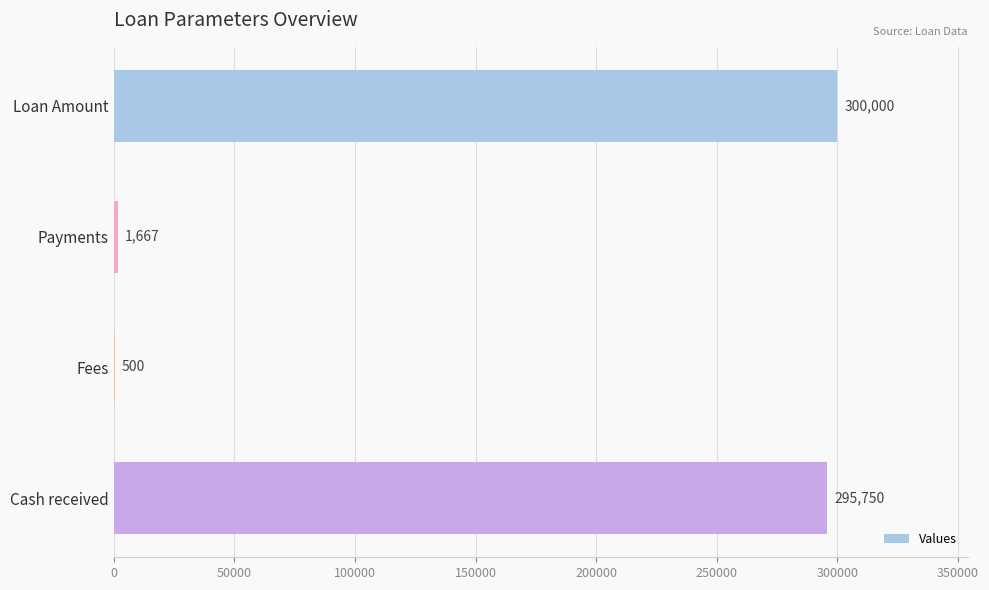

The chart shows a value of 295750.0 at Cash received. True or false?

True